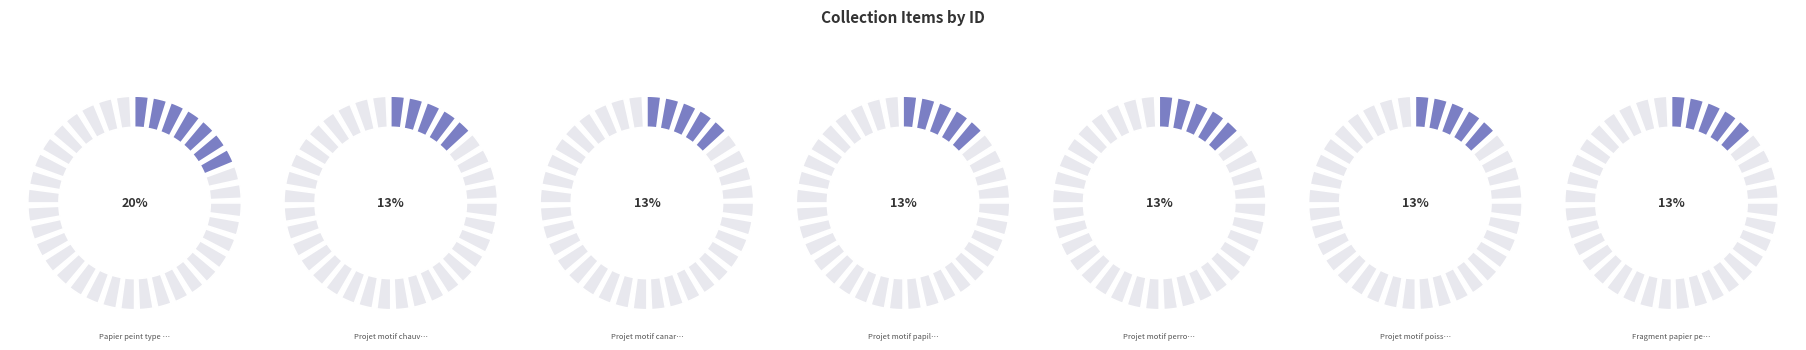

Is there a majority slice in this chart?

No